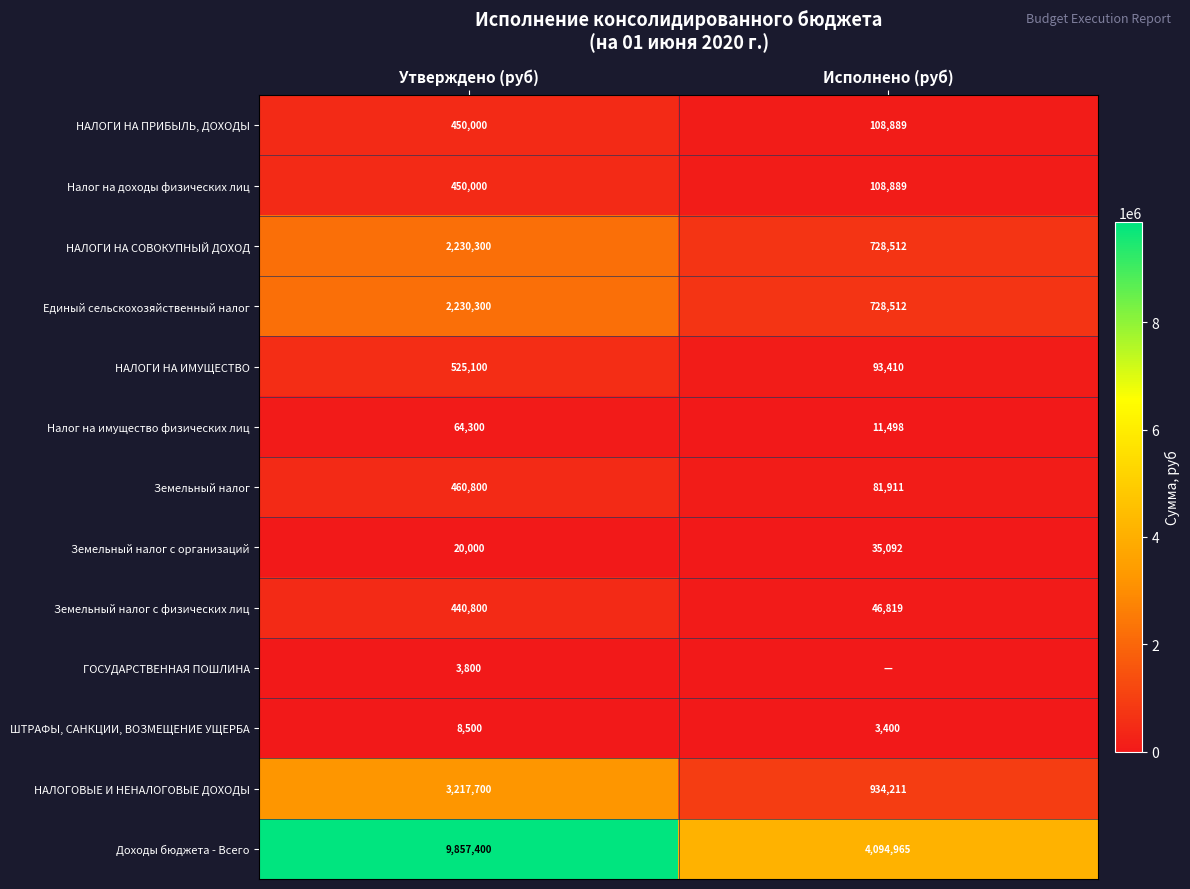

Is it true that ШТРАФЫ, САНКЦИИ, ВОЗМЕЩЕНИЕ УЩЕРБА equals 3400 at Исполнено (руб)?

True